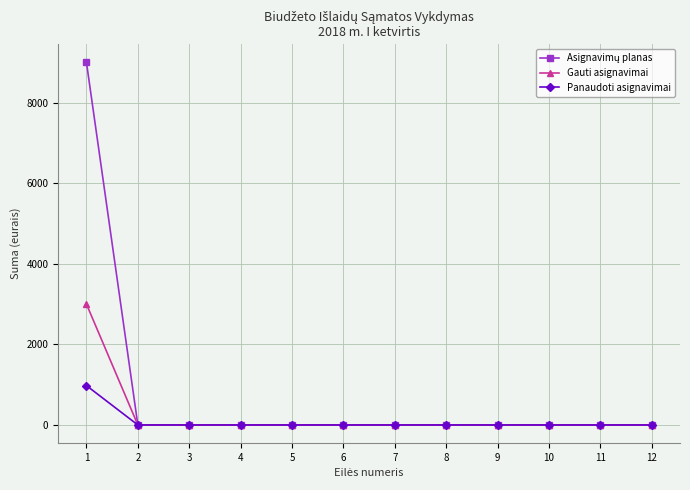

What is the greatest value displayed?

9000.0